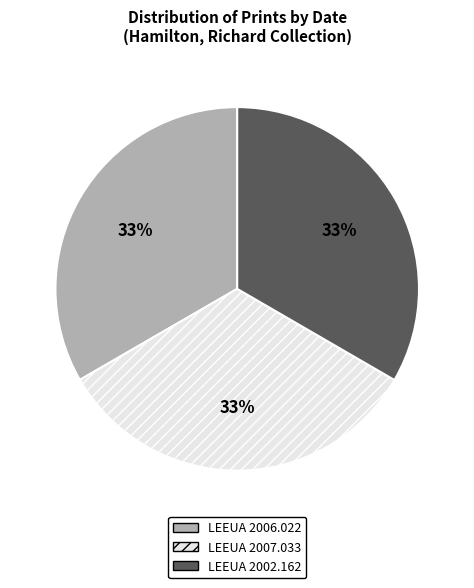

Count the number of slices in the pie.

3